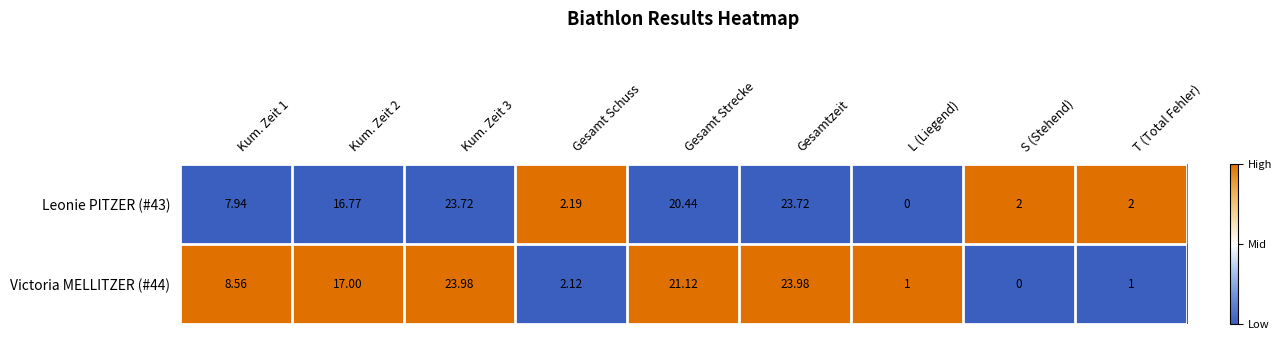

Between Kum. Zeit 1 and T (Total Fehler), which series saw the biggest shift?

Victoria MELLITZER (#44)